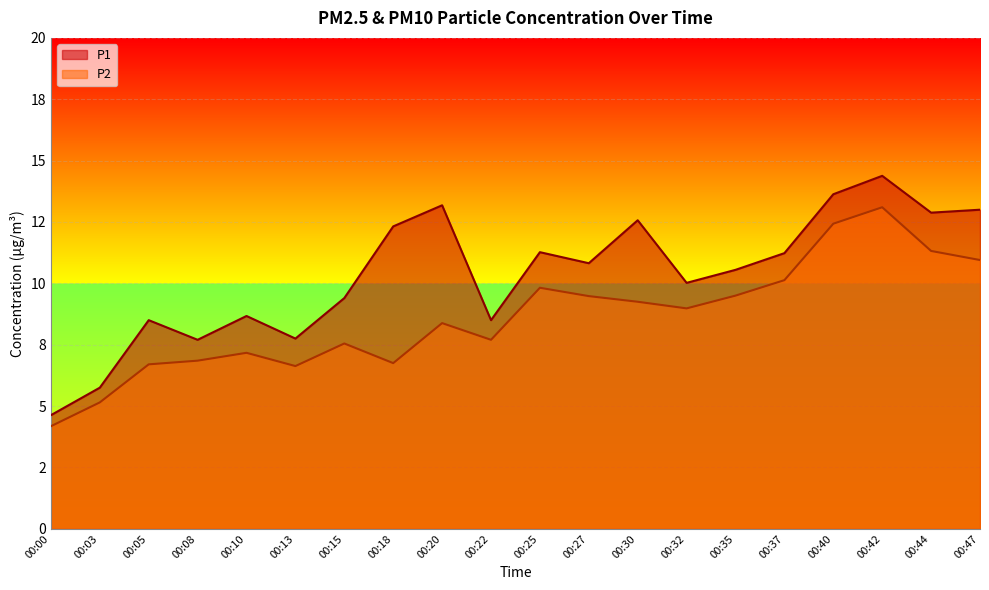

Rank the series at 00:35 from highest to lowest value.

P1, P2